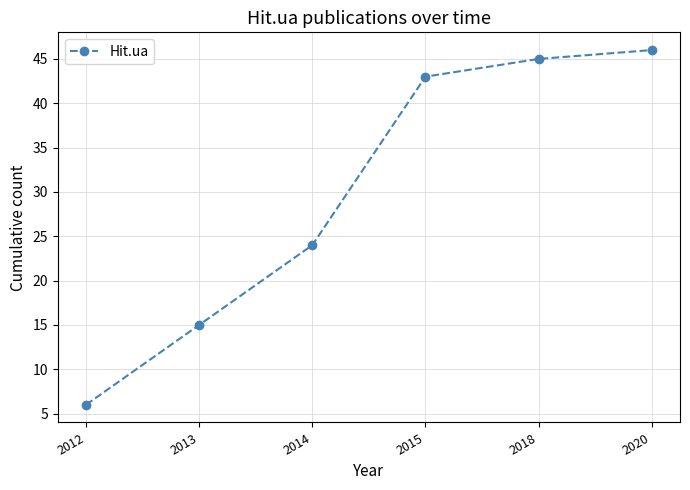

What is the smallest value displayed?

6